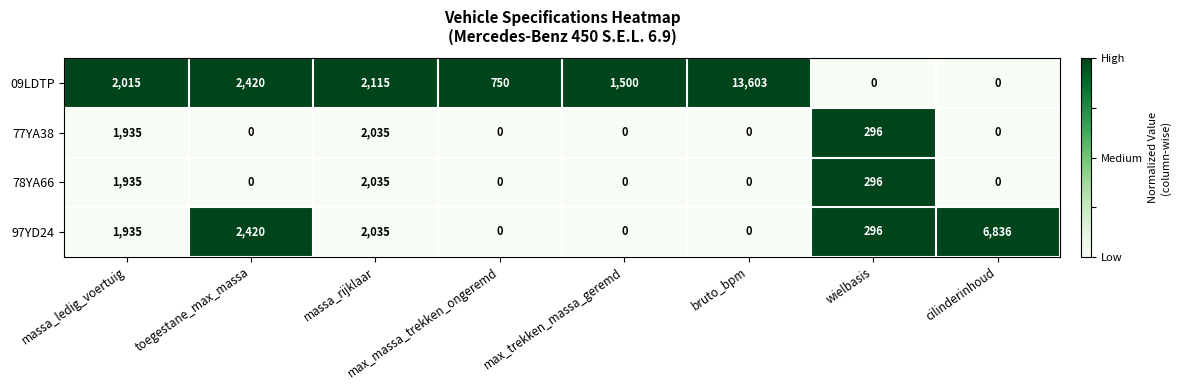

The value of 09LDTP at cilinderinhoud is -6246. True or false?

False